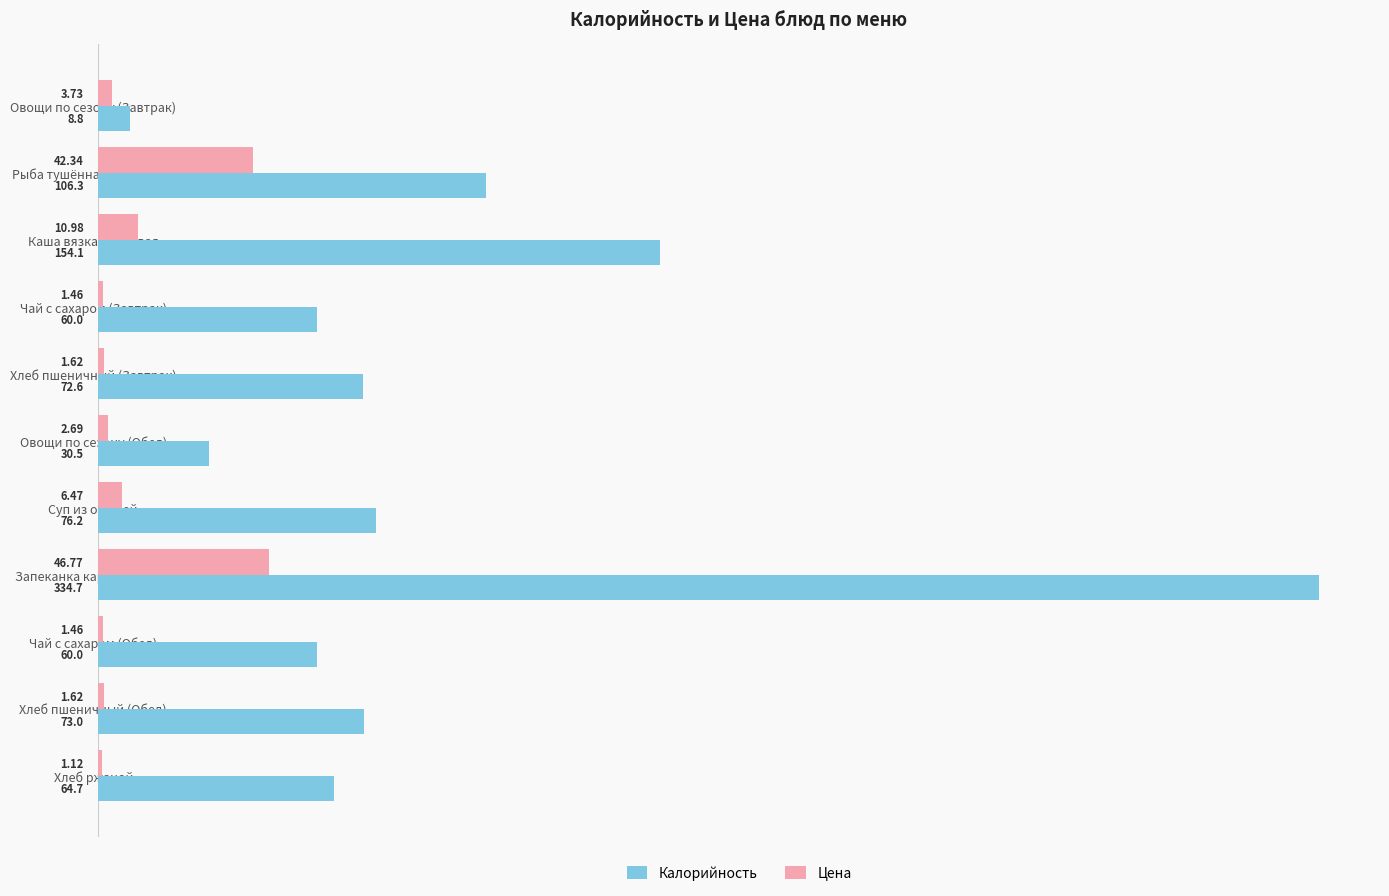

List the series in order of their overall mean, highest first.

Калорийность, Цена